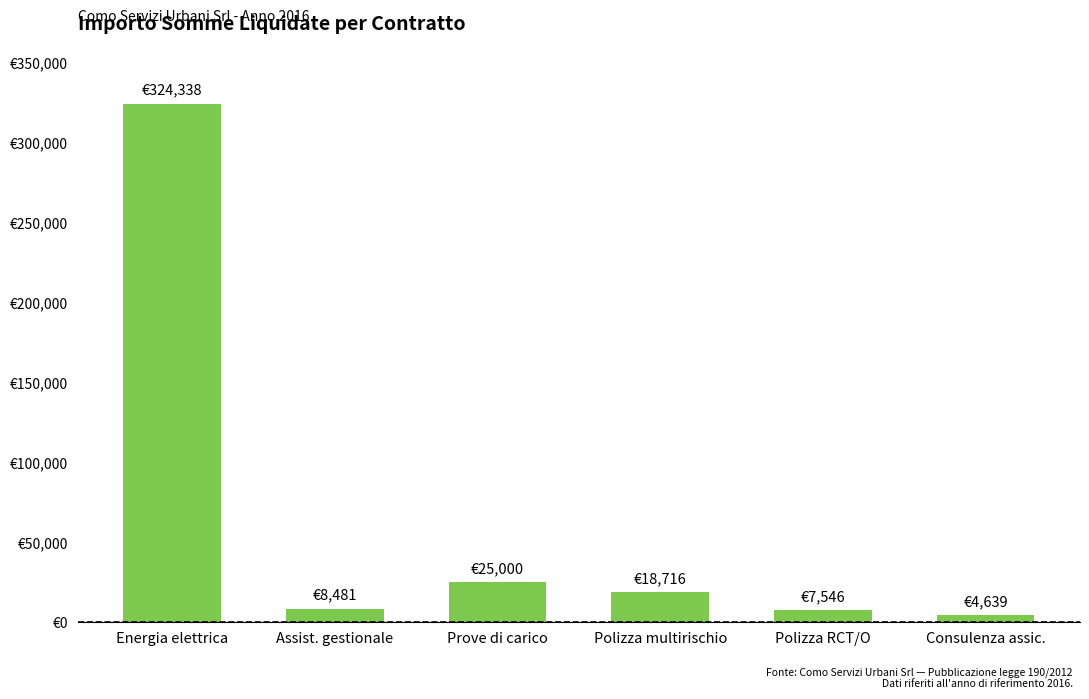

How many data points are less than 18715?

3